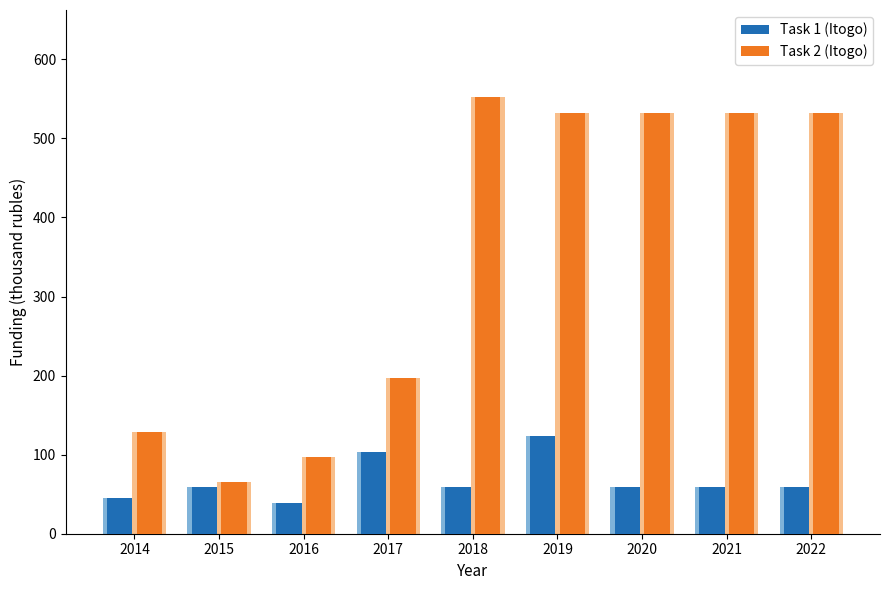

At how many categories does at least one series exceed 98?

7